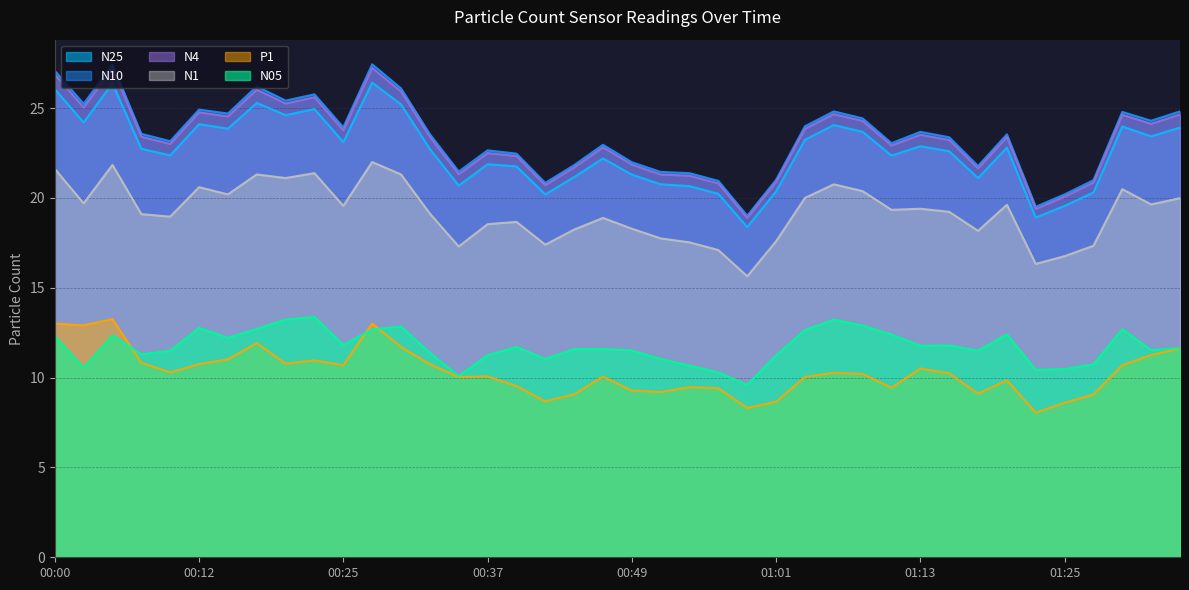

True or false: N05 and N1 cross at least once.

False